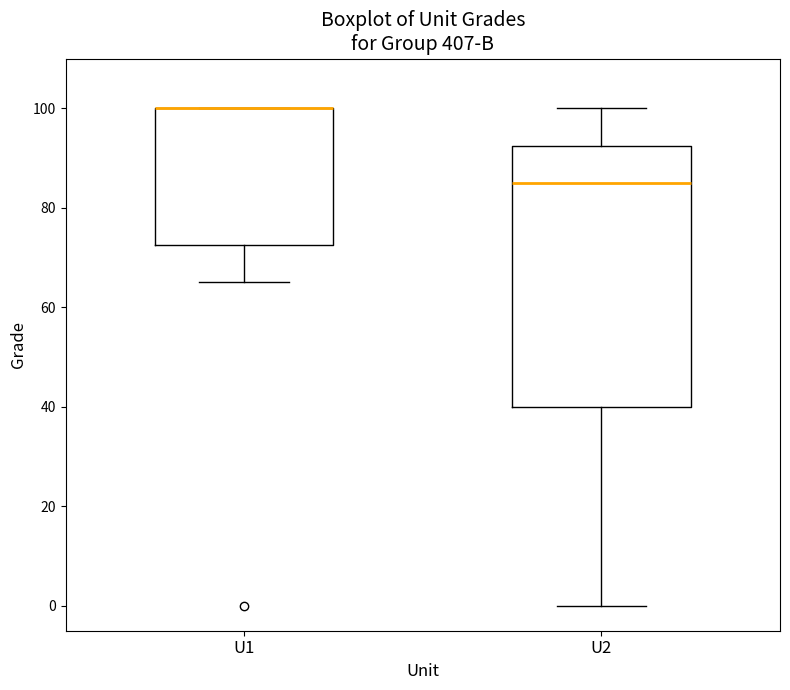

Comparing the boxes themselves (not the whiskers), which one is the tallest?

U2